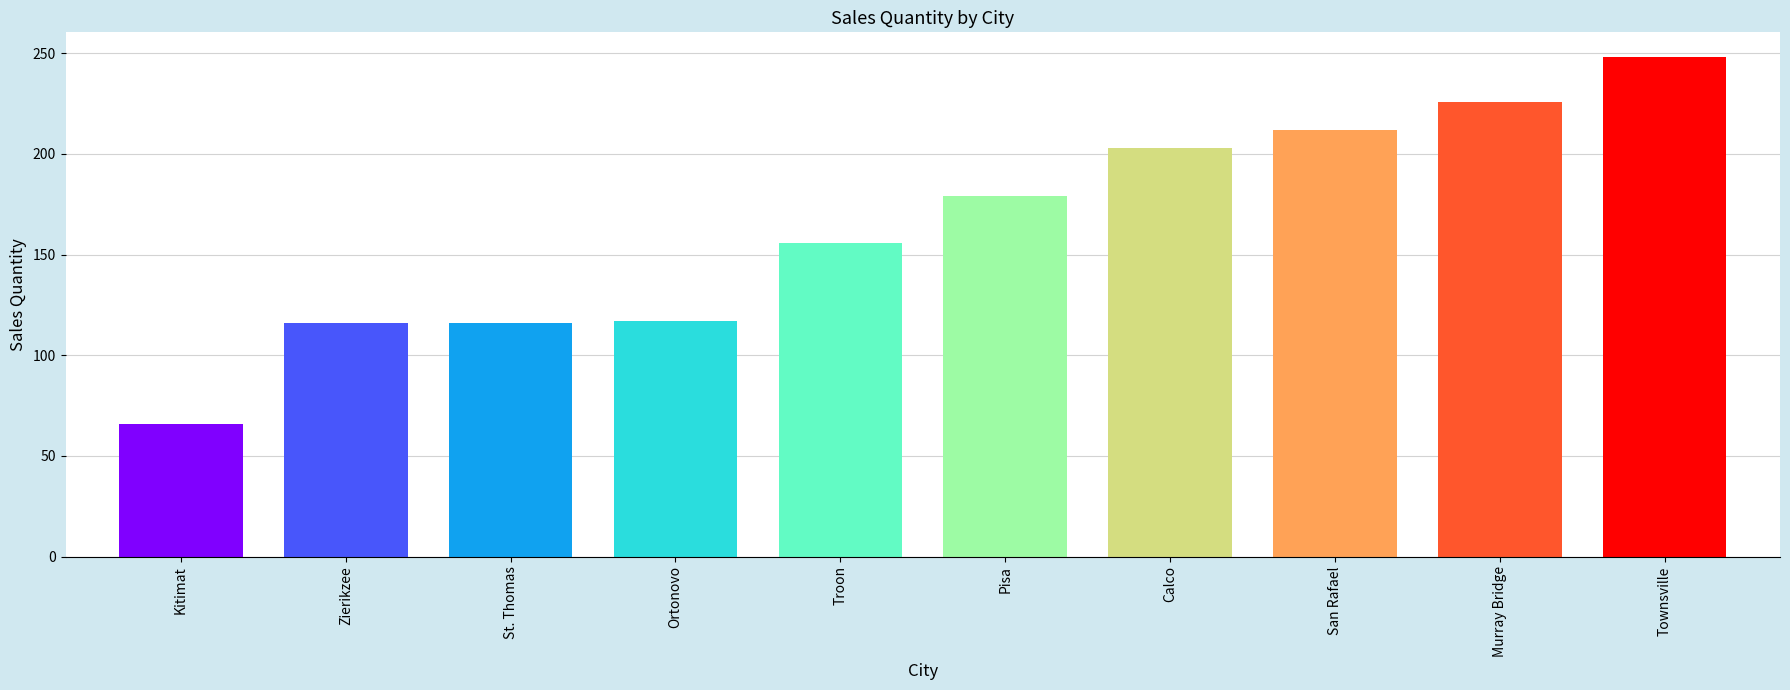

At which category does the chart reach its minimum across all series?

Kitimat